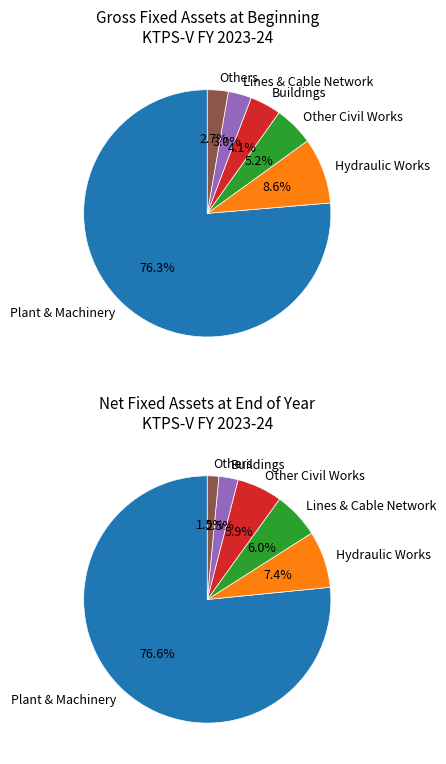

Count the number of slices in the pie.

12